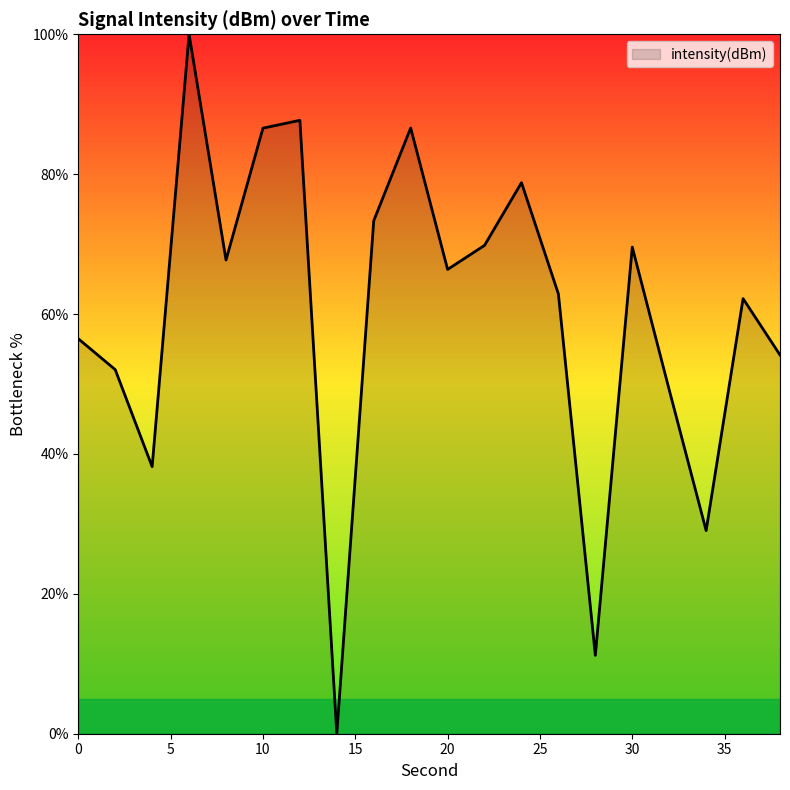

Does the chart display data point markers on the line(s)?

No